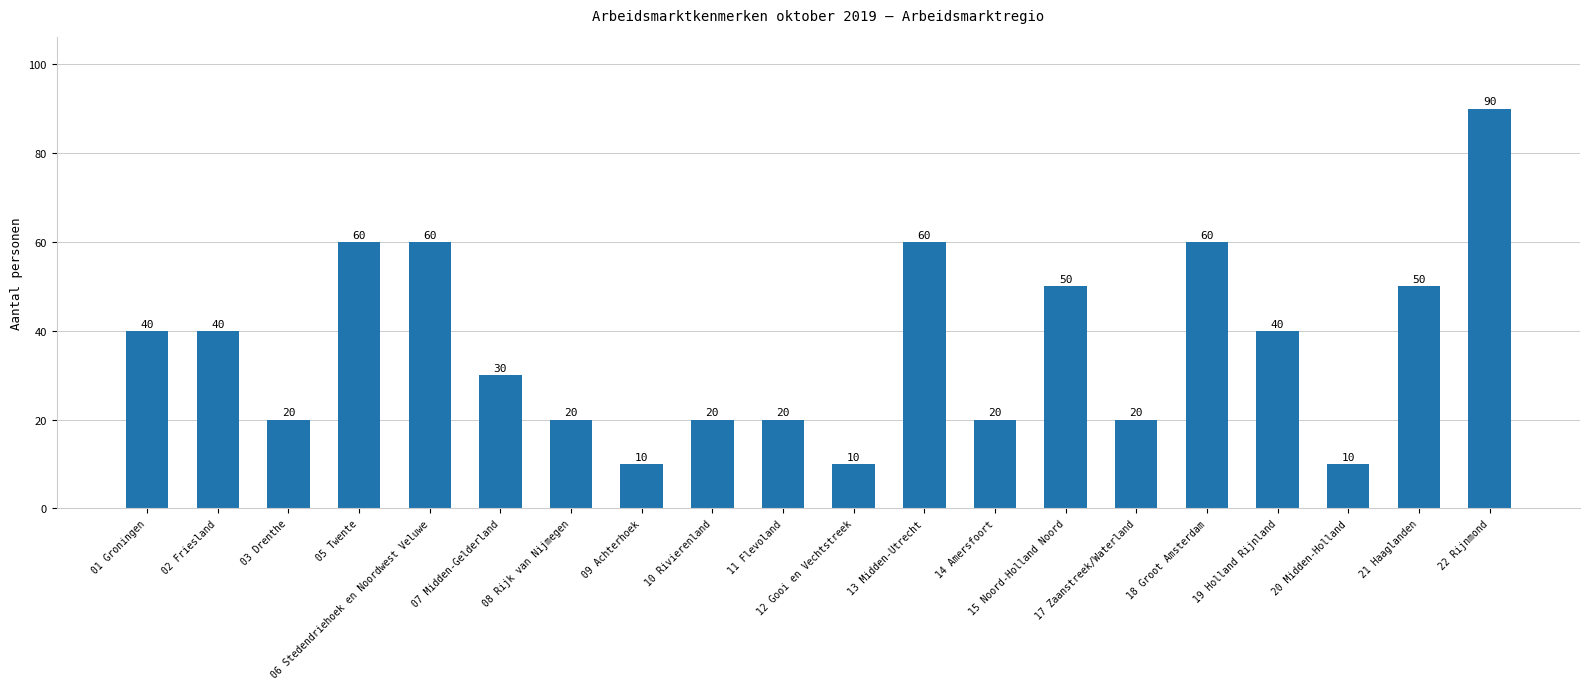

What is the approximate value at 22 Rijnmond, to the nearest 10?

90